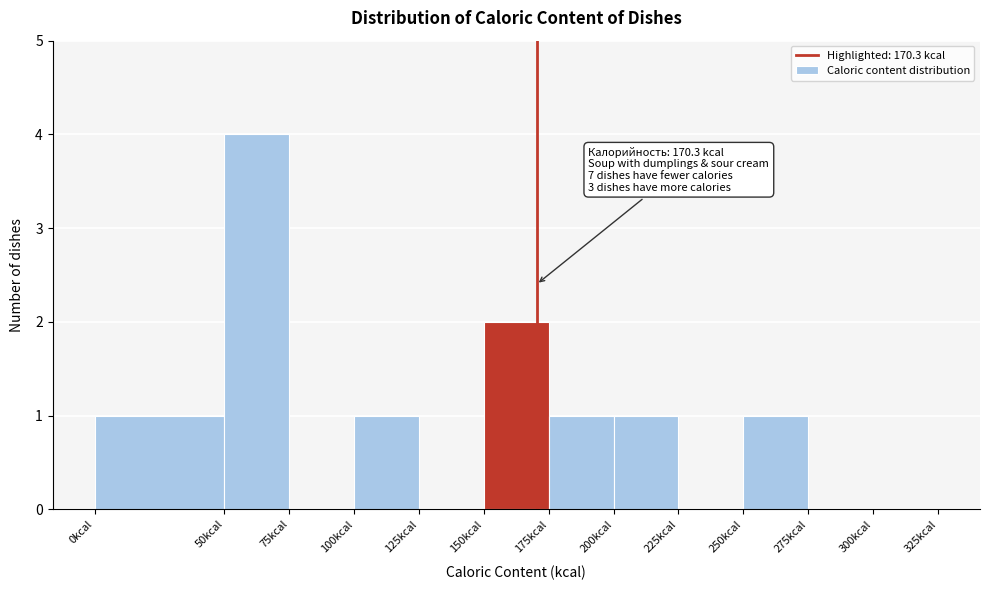

Which range on the x-axis has the tallest bar?

50 to 75